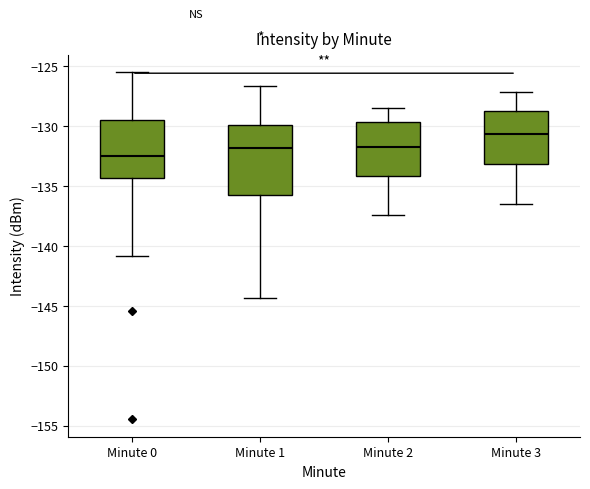

Which box is the tallest, from its lower edge to its upper edge?

Minute 1